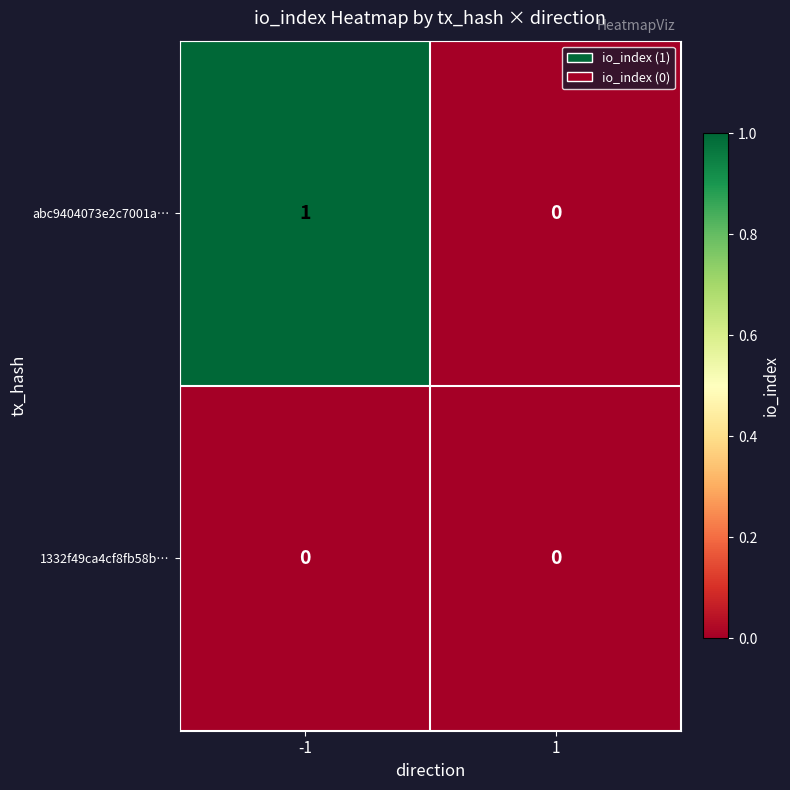

Which series has the widest spread of values?

abc9404073e2c7001a…